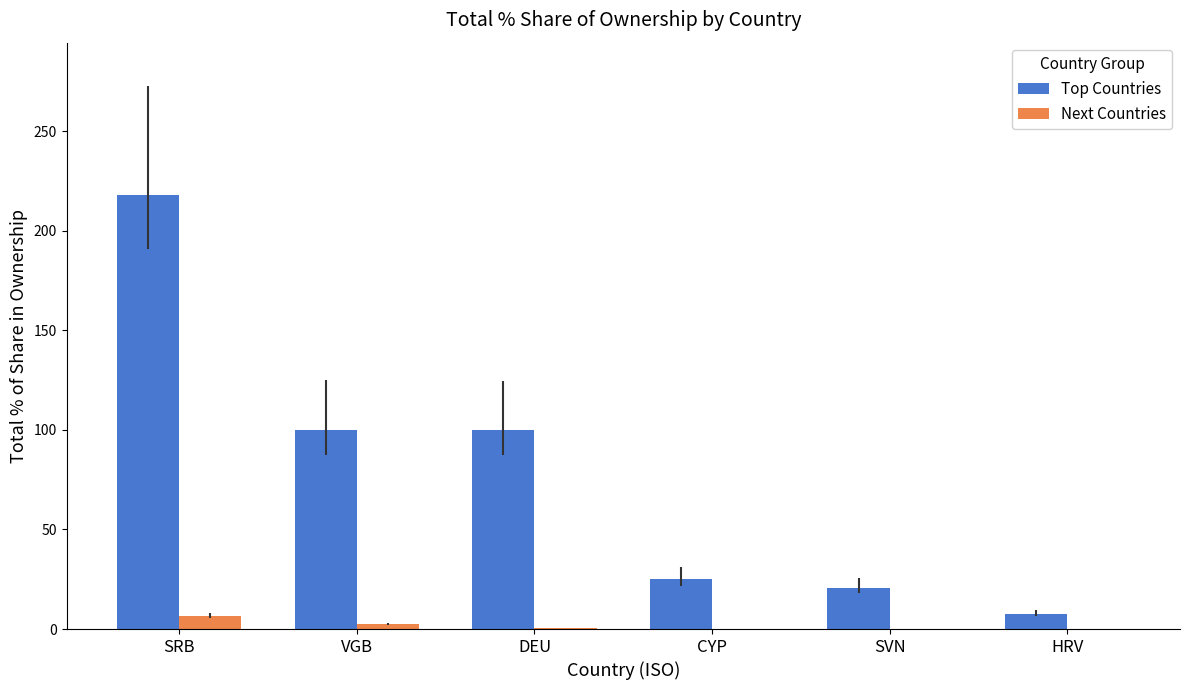

Between VGB and SVN, which series saw the biggest shift?

Top Countries